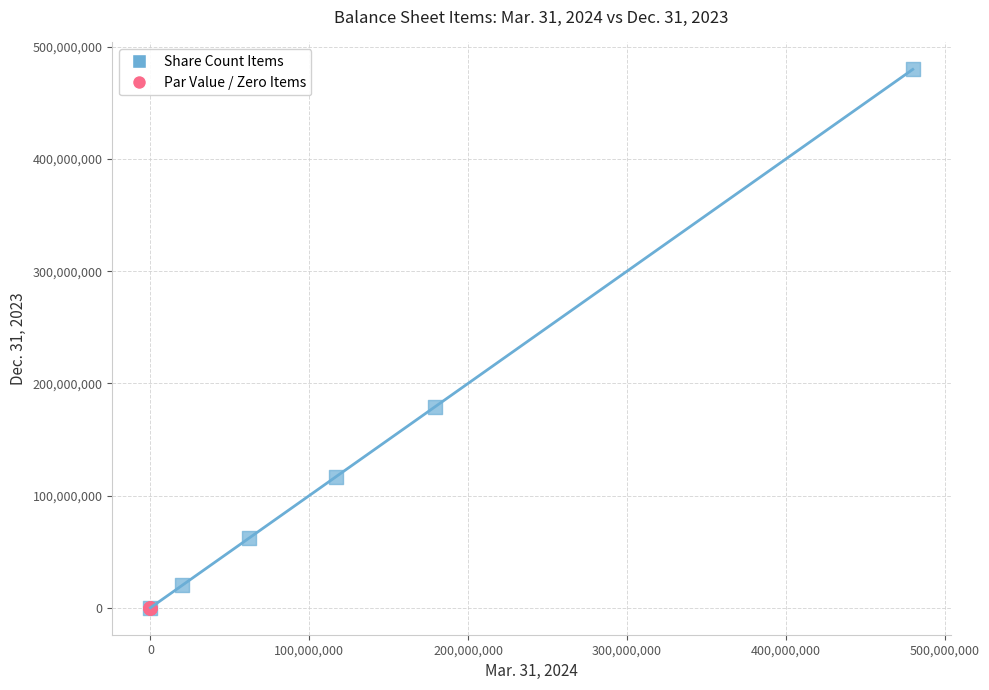

Which series contains the highest Y value?

Share Count Items